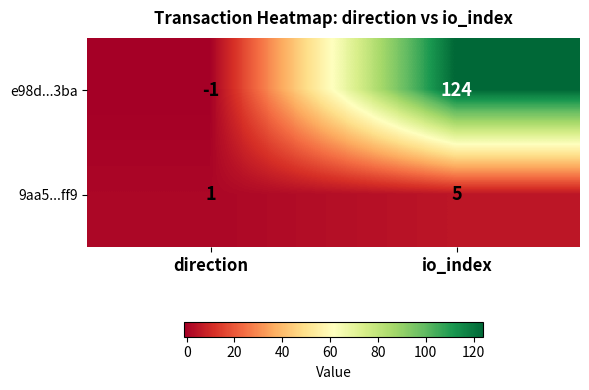

How many series are shown in this chart?

2